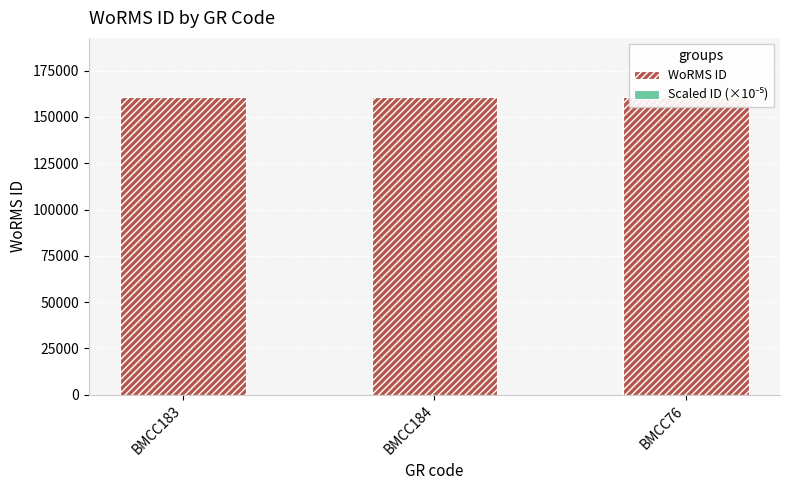

List the series in order of their peak value, lowest first.

Scaled ID (×10⁻⁵), WoRMS ID